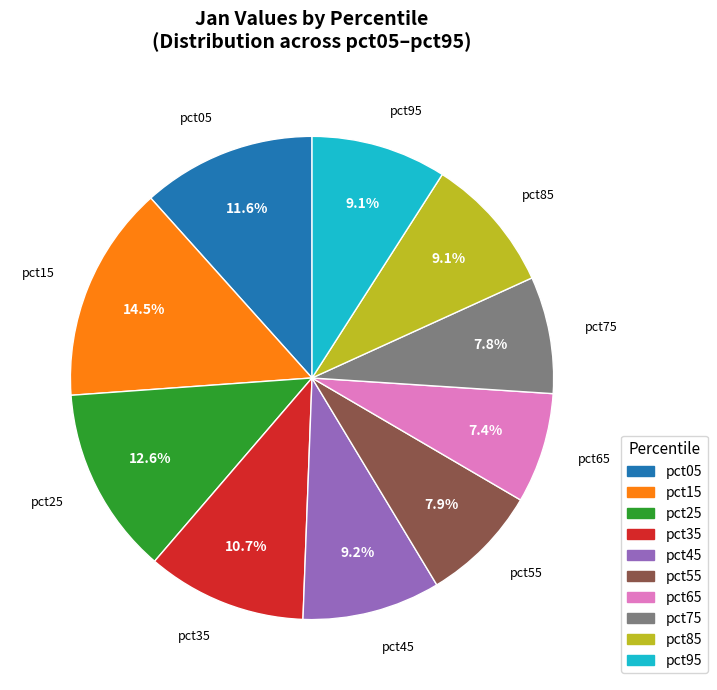

How many segments does this pie chart have?

10